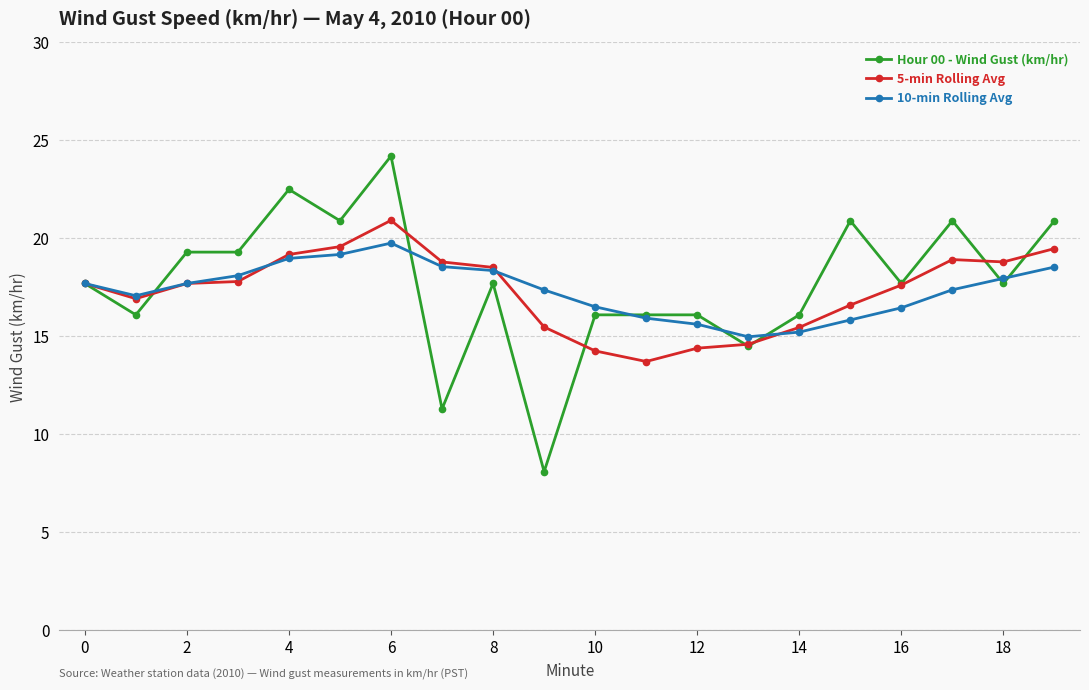

Which series has the largest range (max minus min)?

Hour 00 - Wind Gust (km/hr)